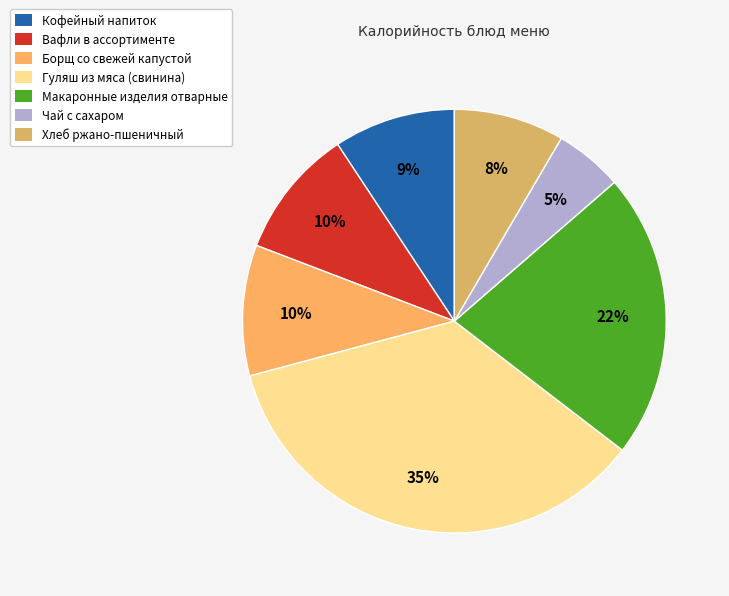

The Гуляш из мяса (свинина) slice represents 35% of the pie. True or false?

True